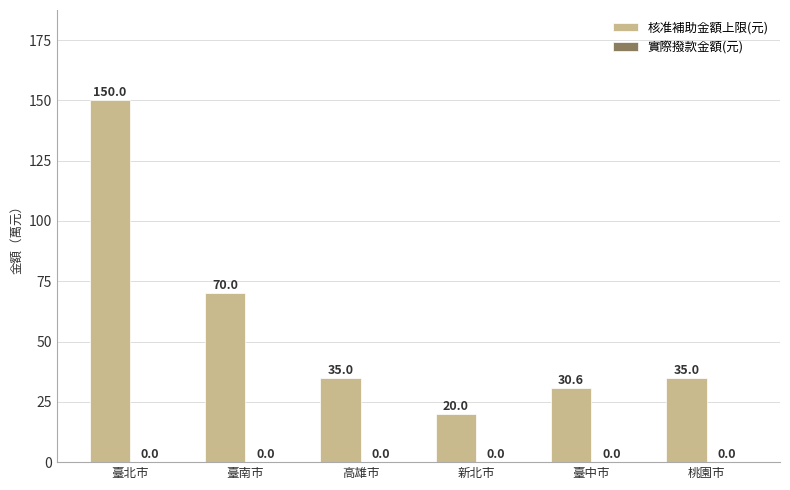

What is the change in value from 臺北市 to 新北市?

-130.0